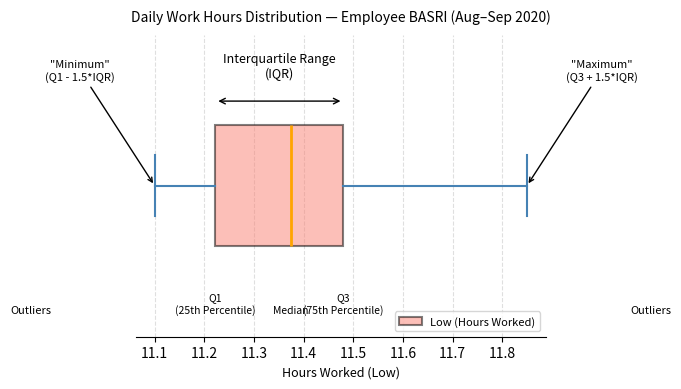

Transcribe this box plot: give where the median line is, the range the box spans, and where the two whiskers end, as read against the x-axis. The values are not printed on the chart, so give them approximately, as read against the axis.

median 11.38, box 11.22 to 11.48, whiskers 11.10 to 11.85